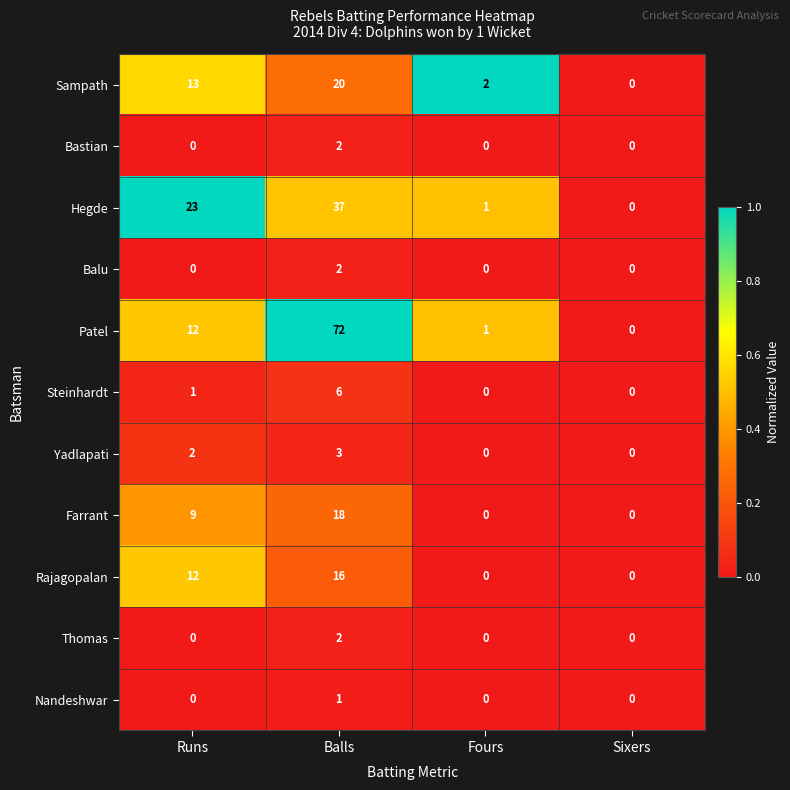

Count the Yadlapati values in the range 0 to 3.

4